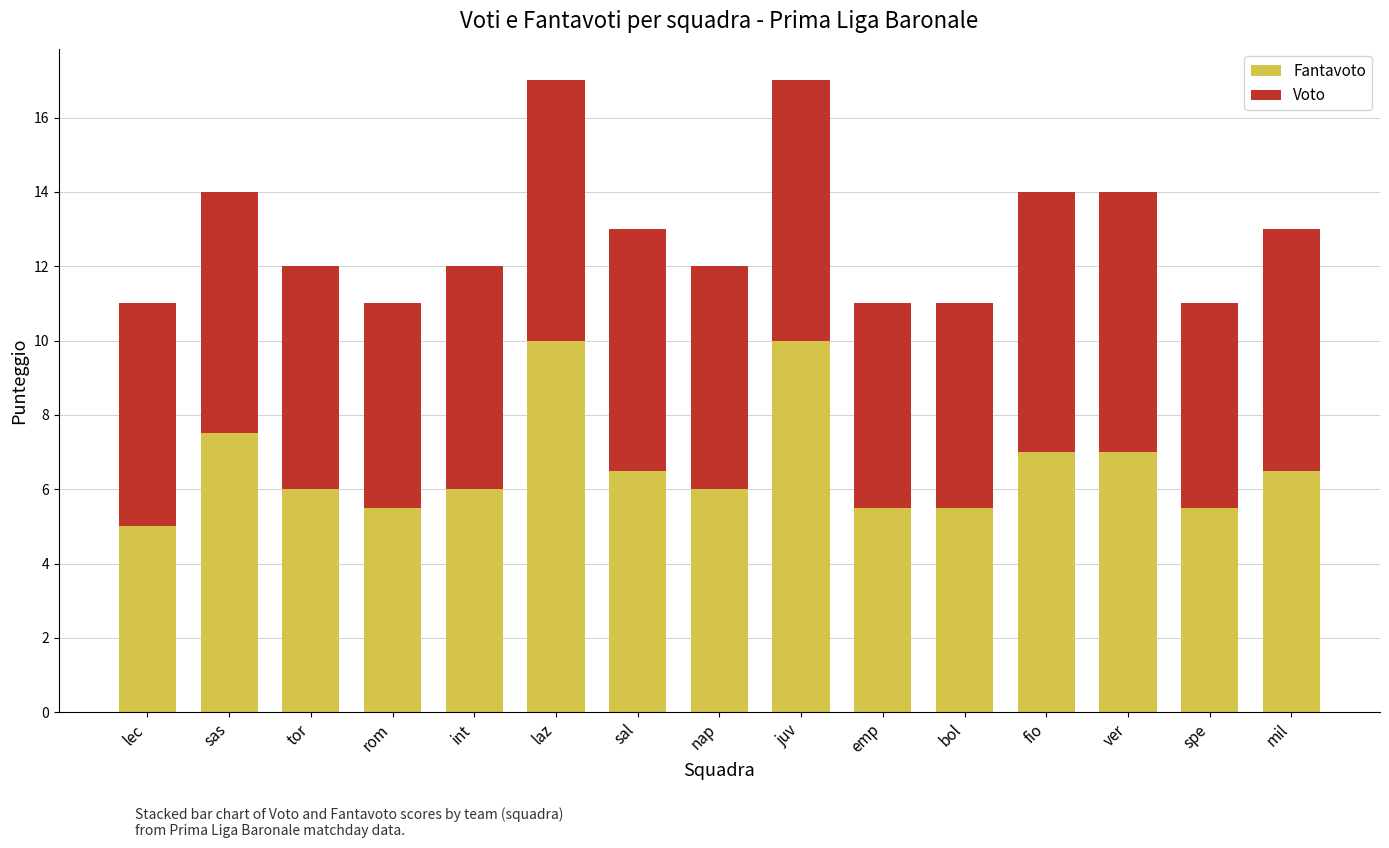

Reading left to right, what are the values for Fantavoto?

lec=5.0	sas=7.5	tor=6.0	rom=5.5	int=6.0	laz=10.0	sal=6.5	nap=6.0	juv=10.0	emp=5.5	bol=5.5	fio=7.0	ver=7.0	spe=5.5	mil=6.5